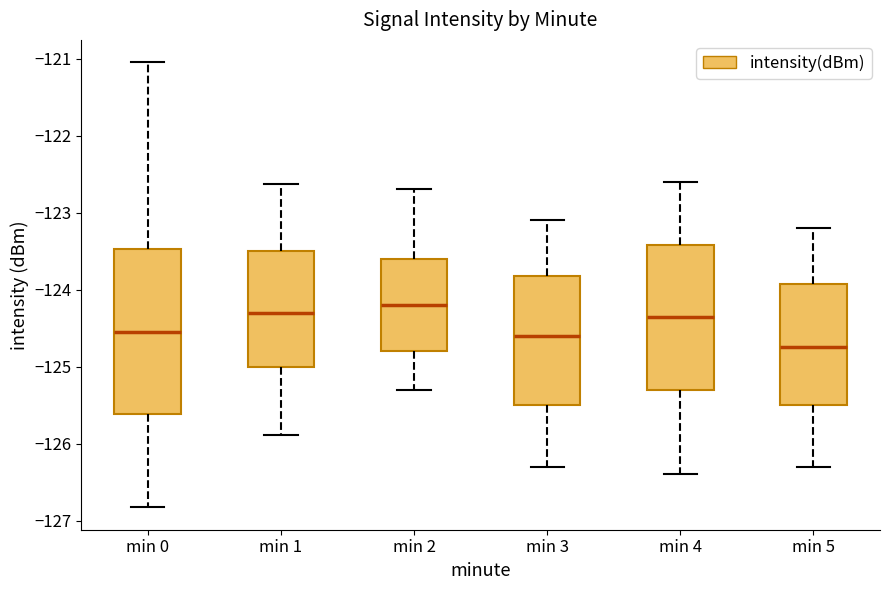

Where is the upper edge of the box for min 0 on the y-axis? The values are not printed on the chart, so give them approximately, as read against the axis.

-123.5